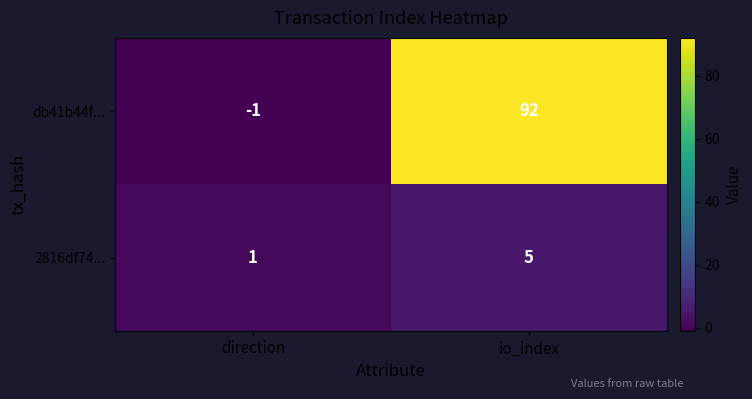

At which label is 2816df74... closest to 3?

direction